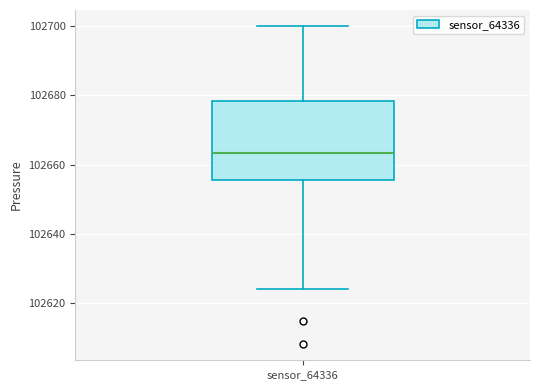

Where does the upper whisker of the box for sensor_64336 end on the y-axis? The values are not printed on the chart, so give them approximately, as read against the axis.

102700